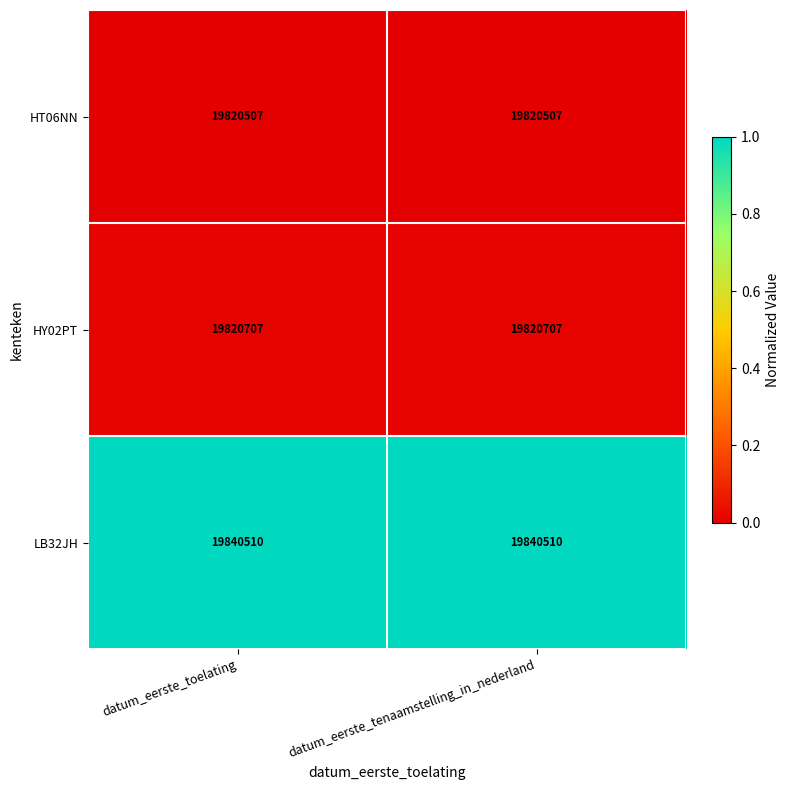

What is the total value across all series at datum_eerste_tenaamstelling_in_nederland?

59481724